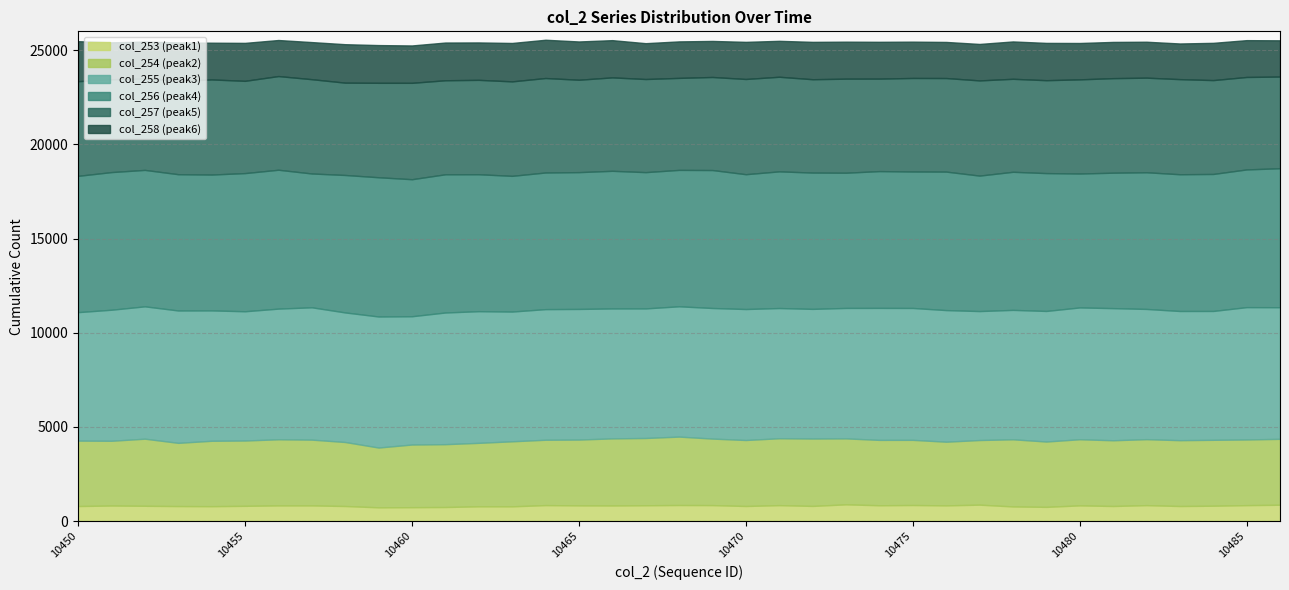

Rank the series by their maximum value, from highest to lowest.

col_256, col_255, col_257, col_254, col_258, col_253